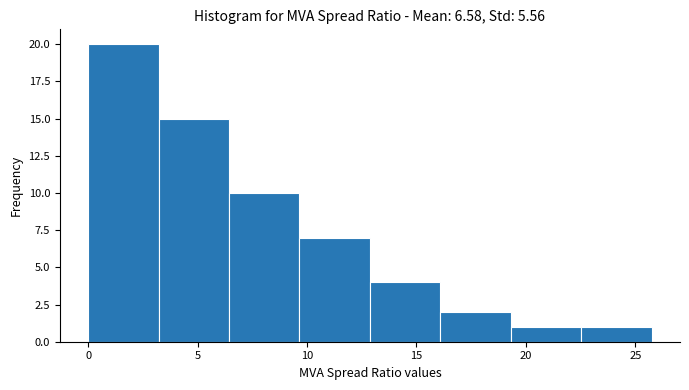

How tall is the bar that spans 22.5 to 26.0 on the x-axis? Neither the bar edges nor the heights are printed on the chart, so give them approximately, as read against the axes.

1